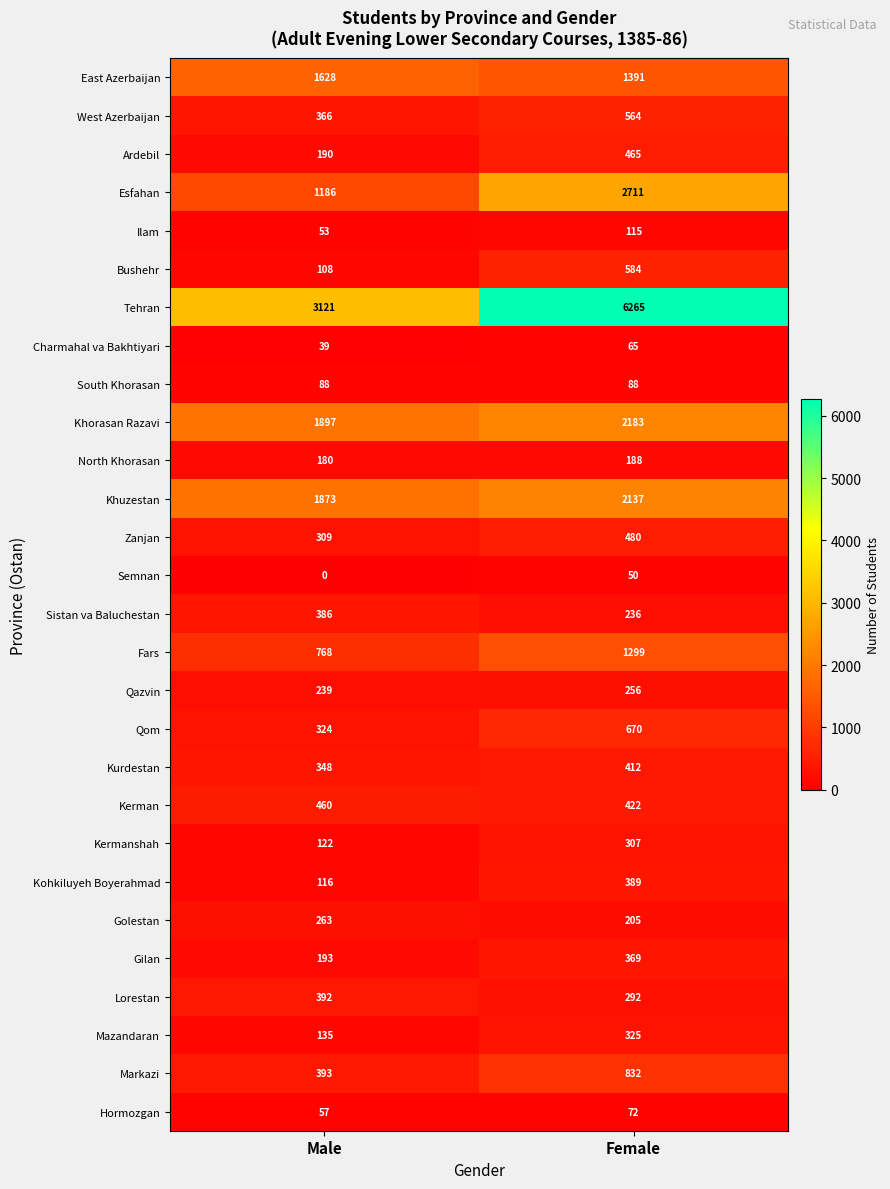

What is the total value across all series at Female?

23372